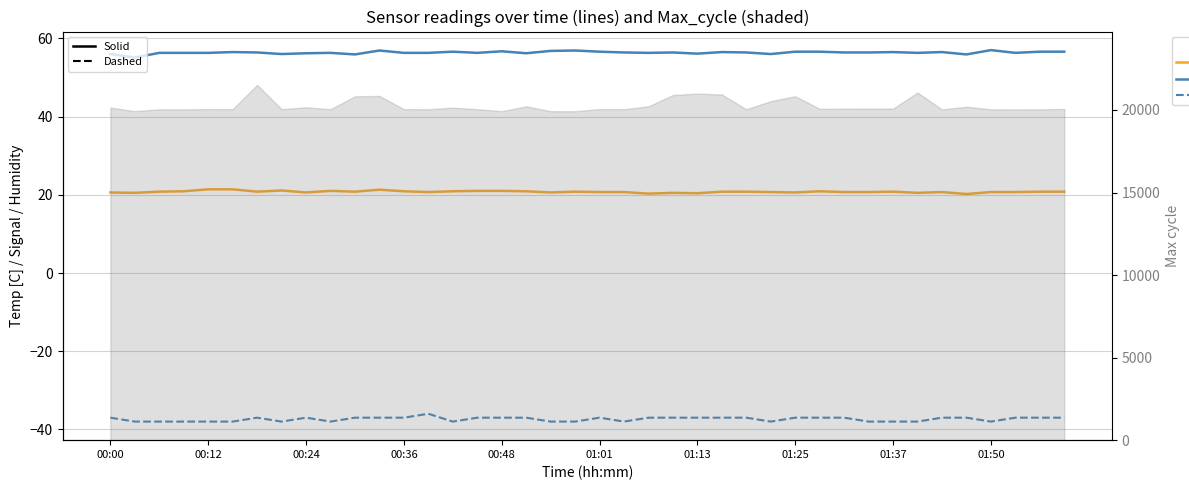

How many data points in Signal (dashed) are above -37?

1